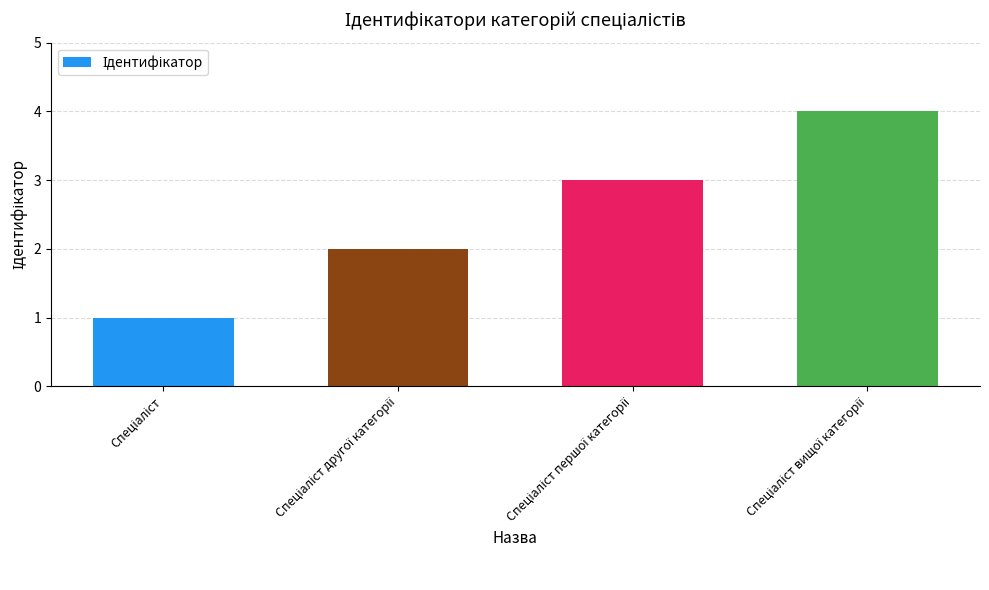

What is the difference between the maximum and minimum values?

3